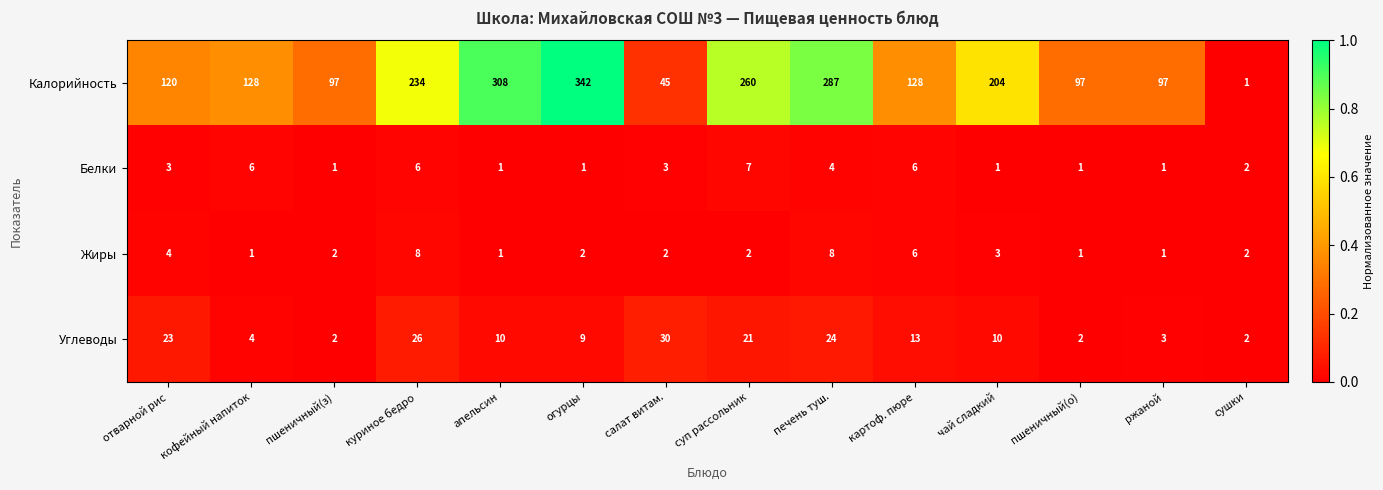

Which series has the widest spread of values?

Калорийность